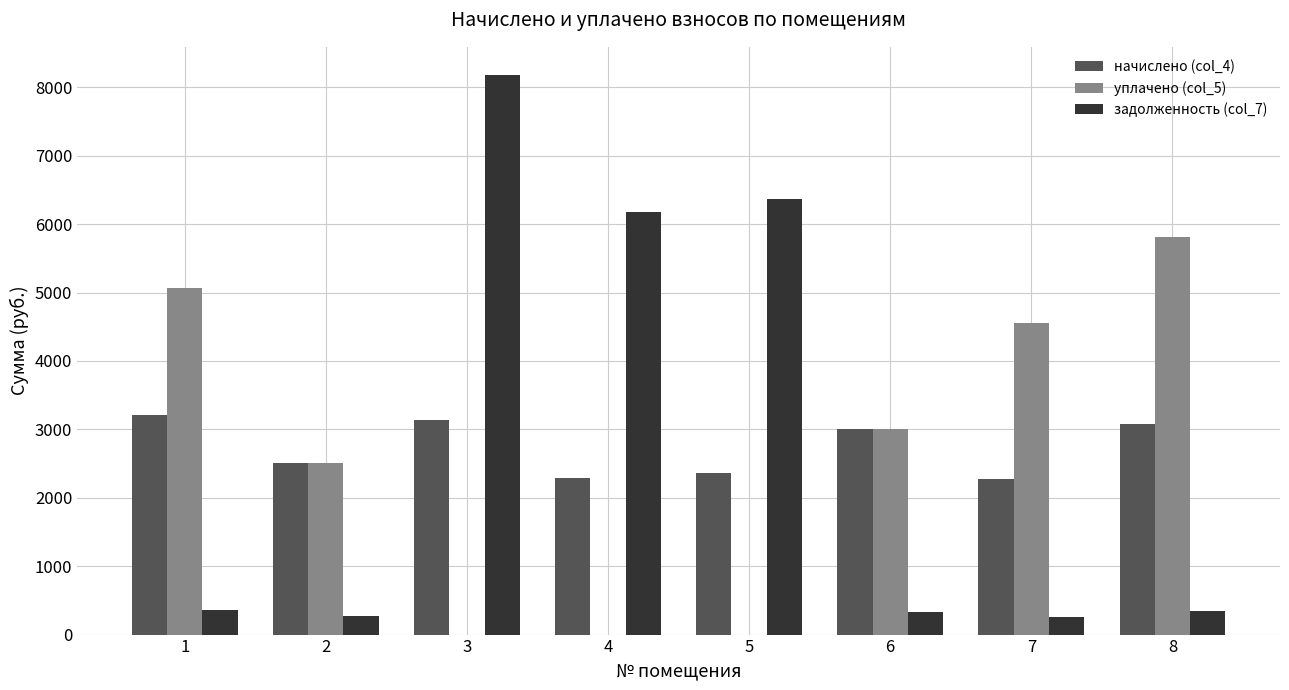

What is the greatest value displayed?

8183.0